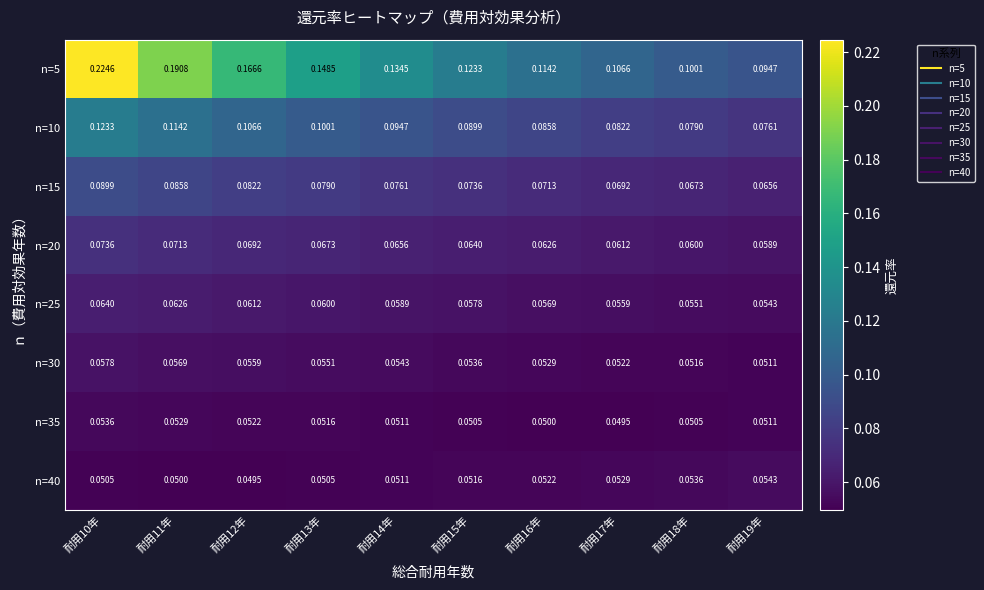

Is the value of n=25 at 耐用15年 greater than the value of n=20 at 耐用11年?

No